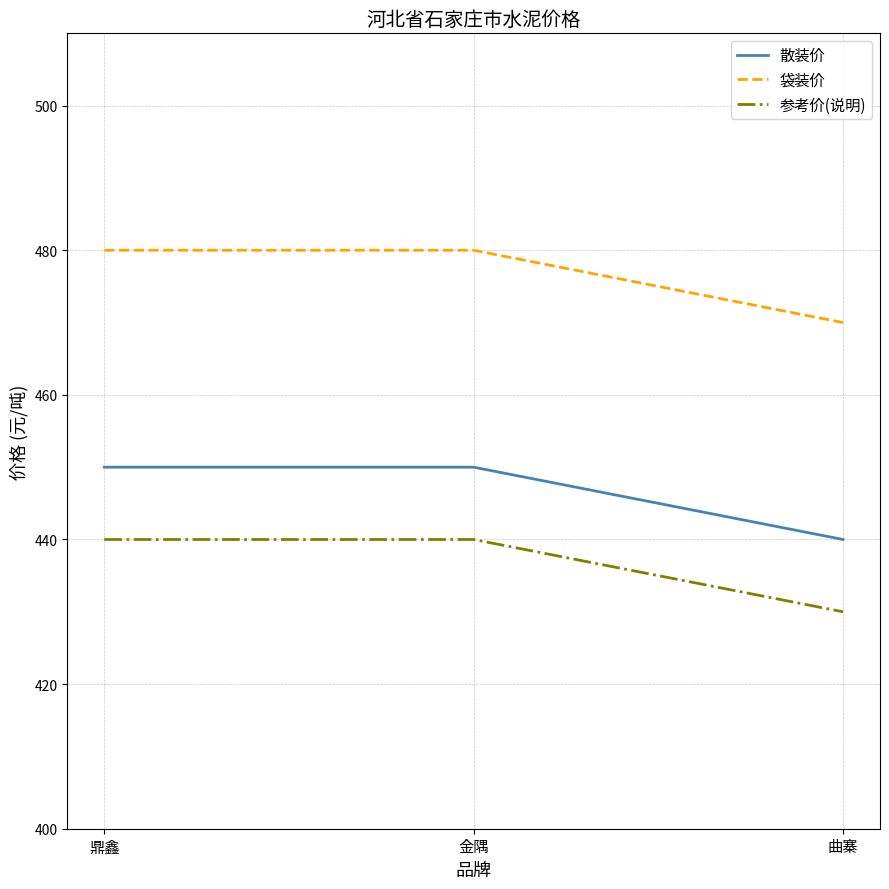

What is the difference between the highest and lowest values at 金隅?

40